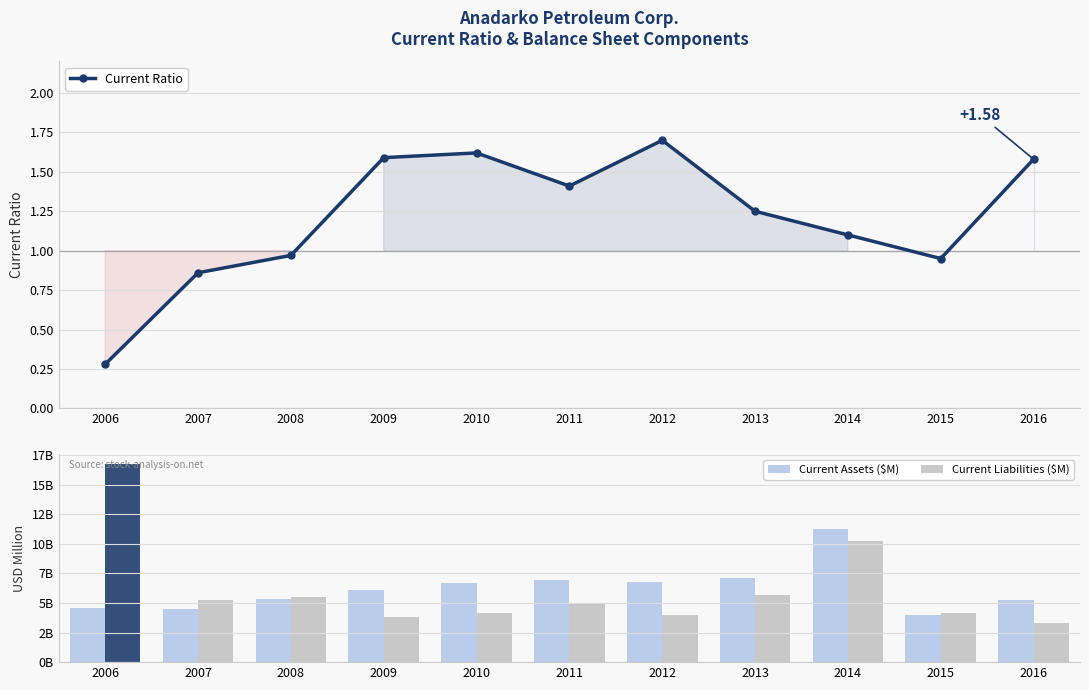

Which series changed the most between 2006 and 2007?

Current Liabilities ($M)